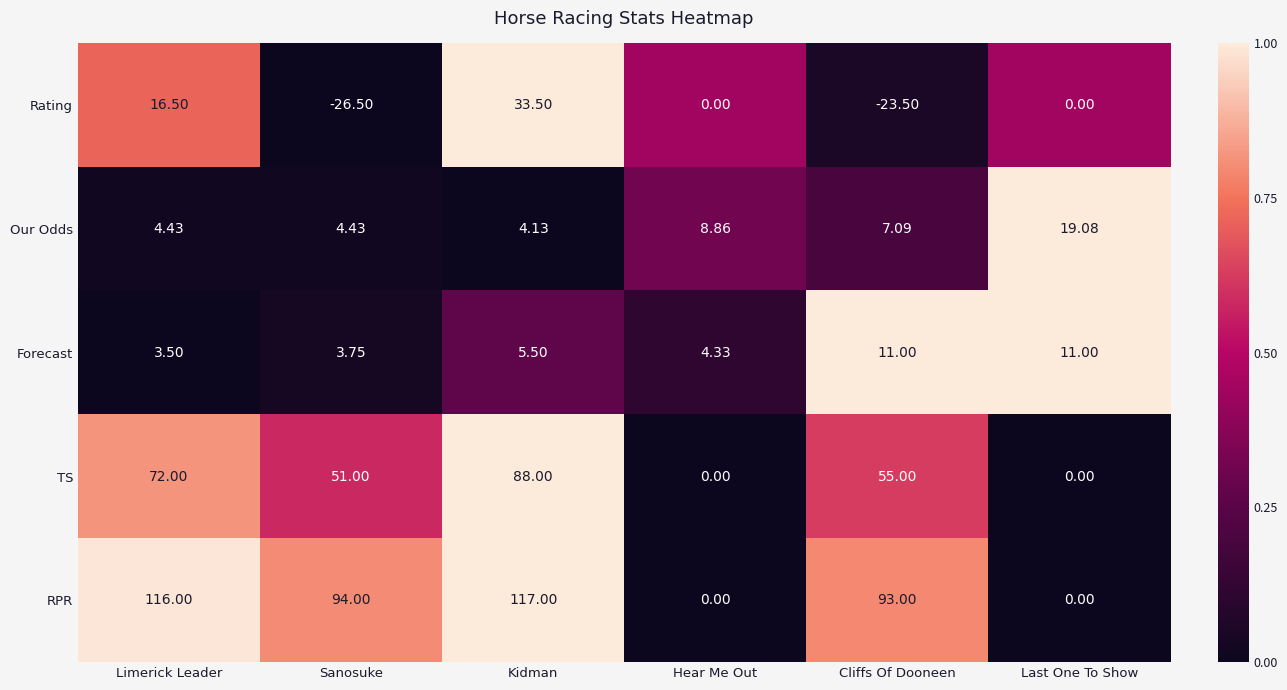

How many data points does each series have?

6